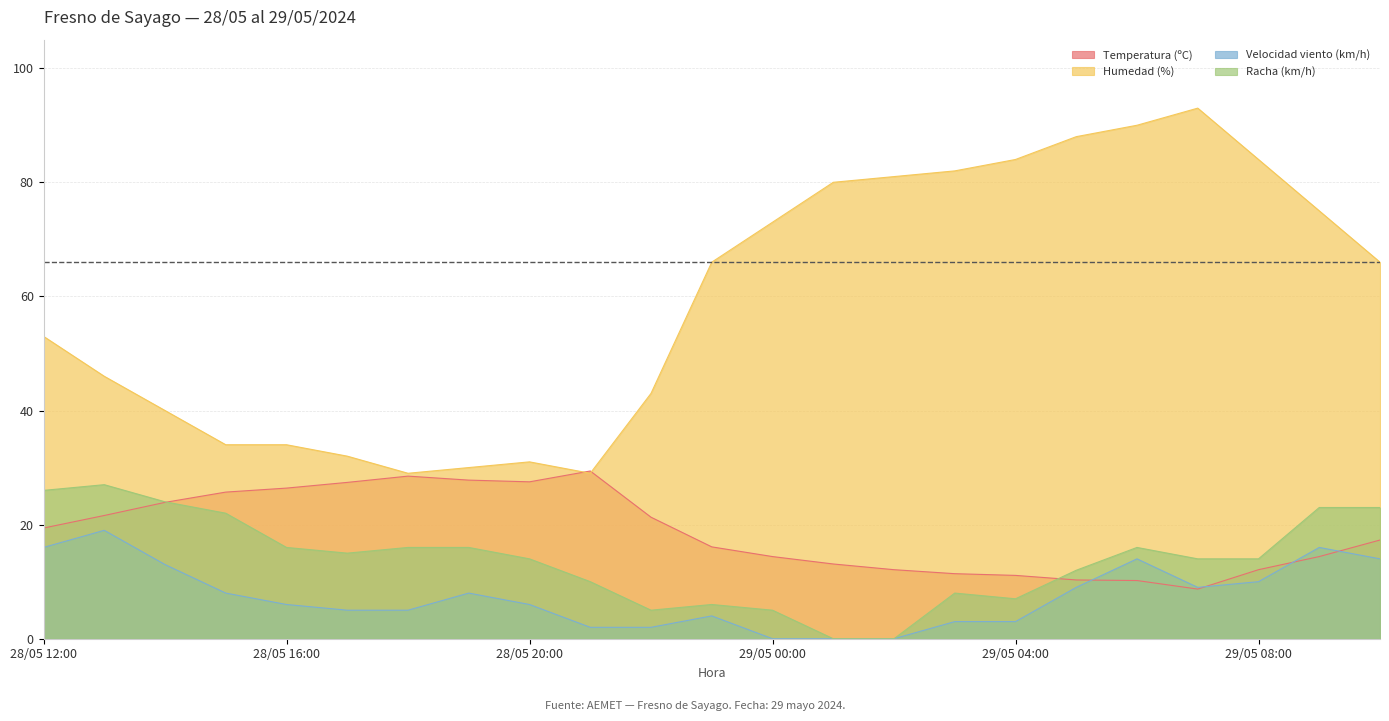

What is the difference between the maximum and minimum values in the Temperatura (ºC) series?

20.7